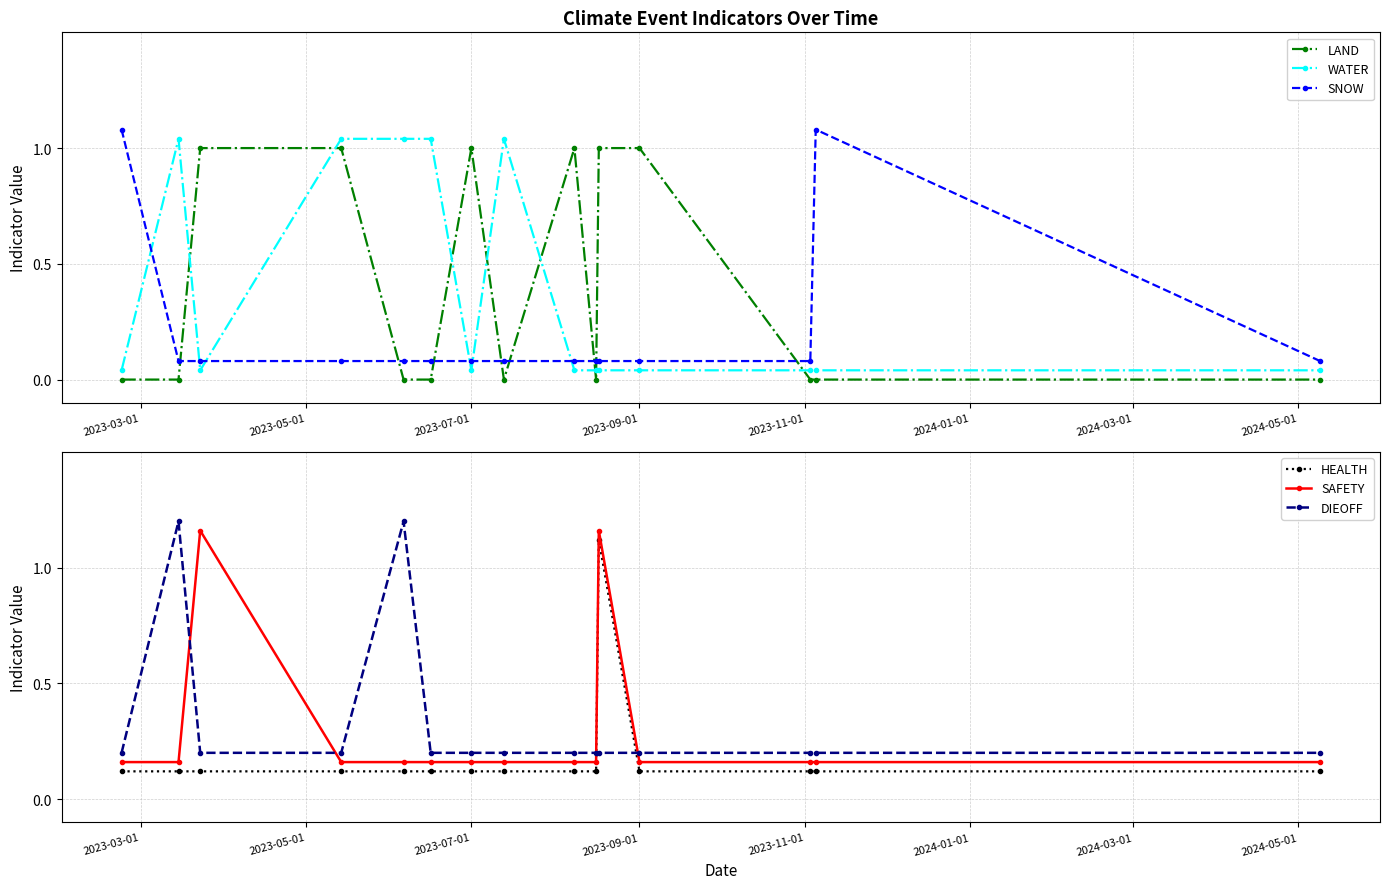

True or false: SAFETY and HEALTH intersect in this chart.

False